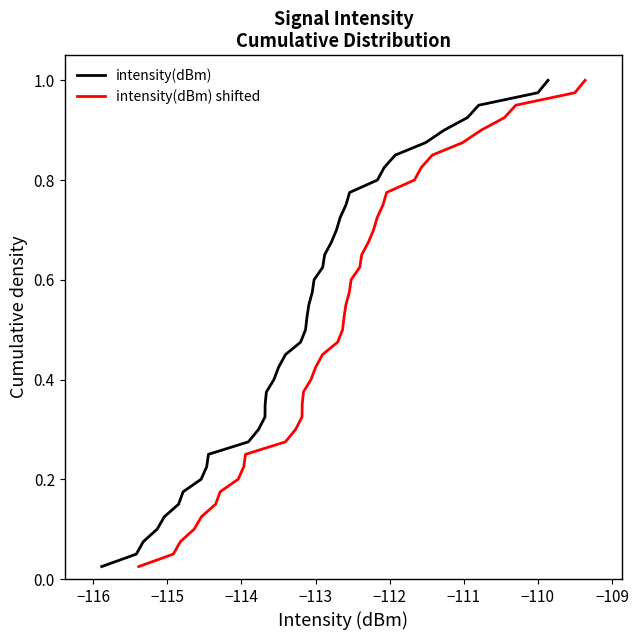

Which series has the largest total across all categories?

intensity(dBm)